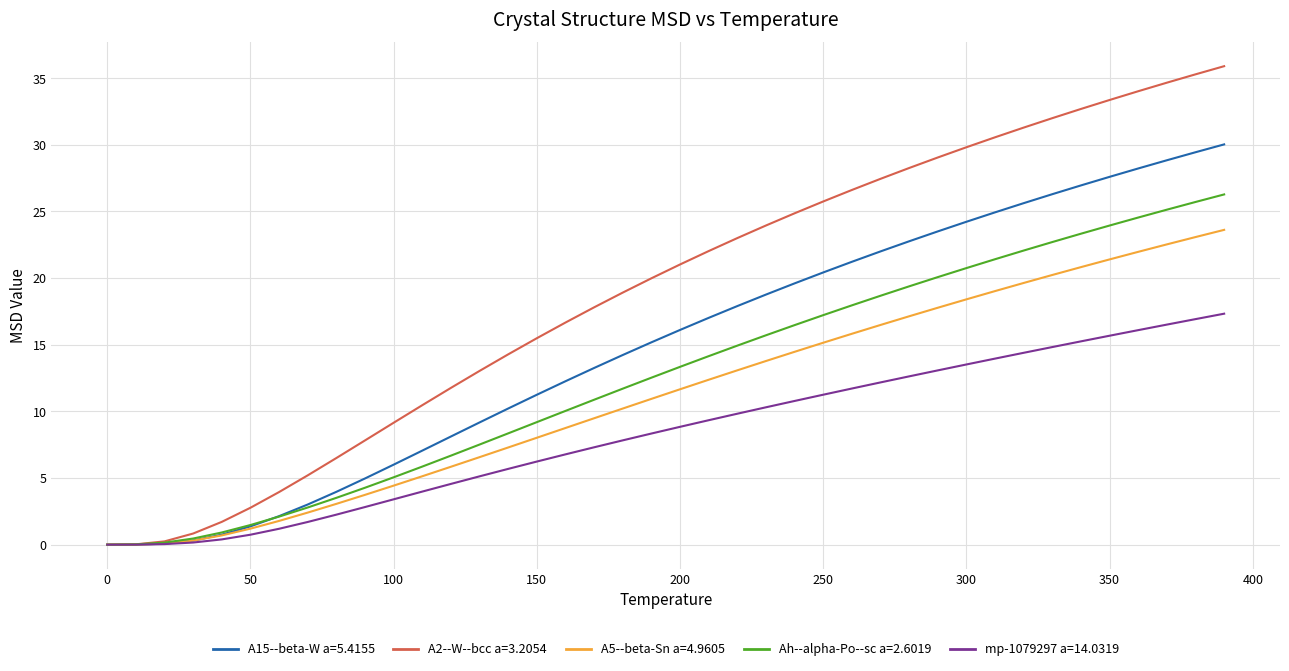

Does the chart have visible grid lines?

Yes